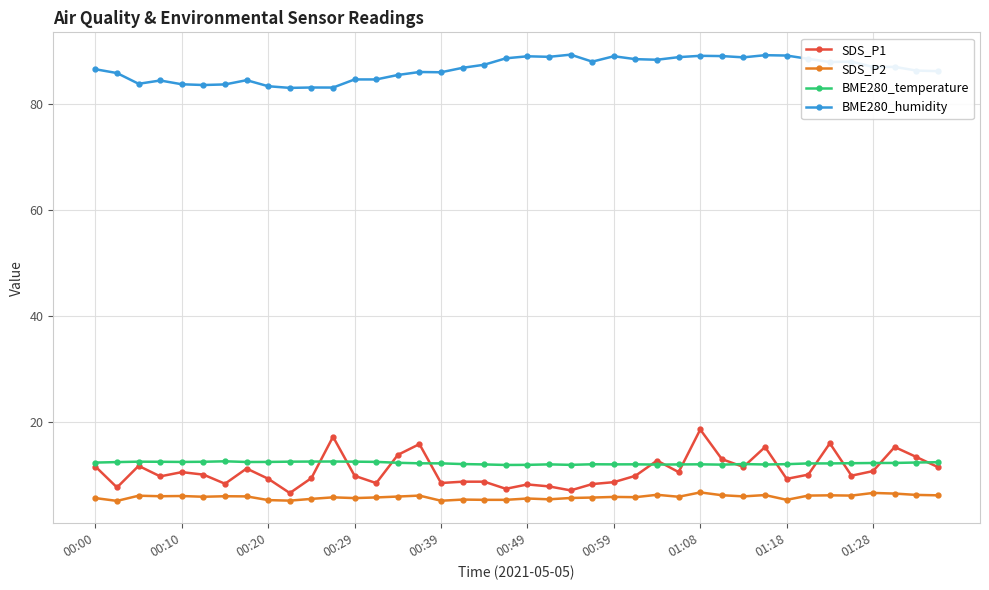

What is the greatest value displayed?

89.2